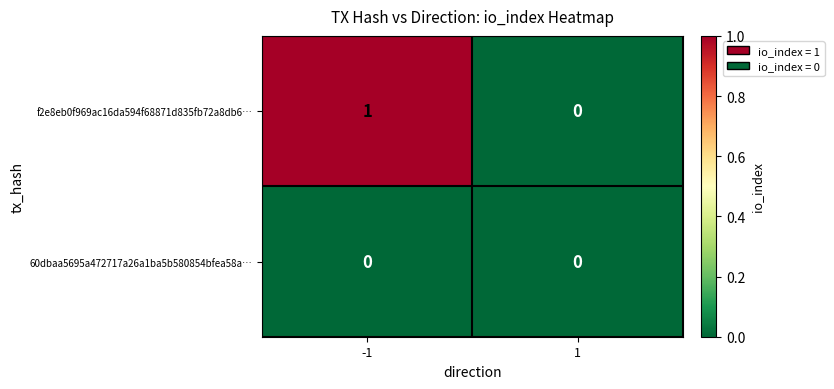

Between -1 and 1, which series saw the biggest shift?

f2e8eb0f969ac16da594f68871d835fb72a8db6…